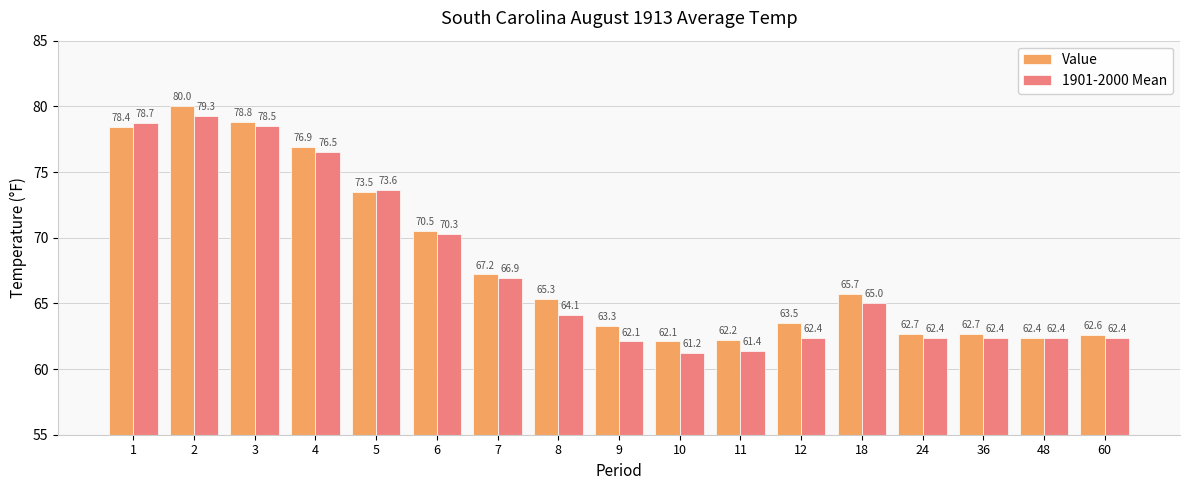

What is the maximum value shown in the chart?

80.0